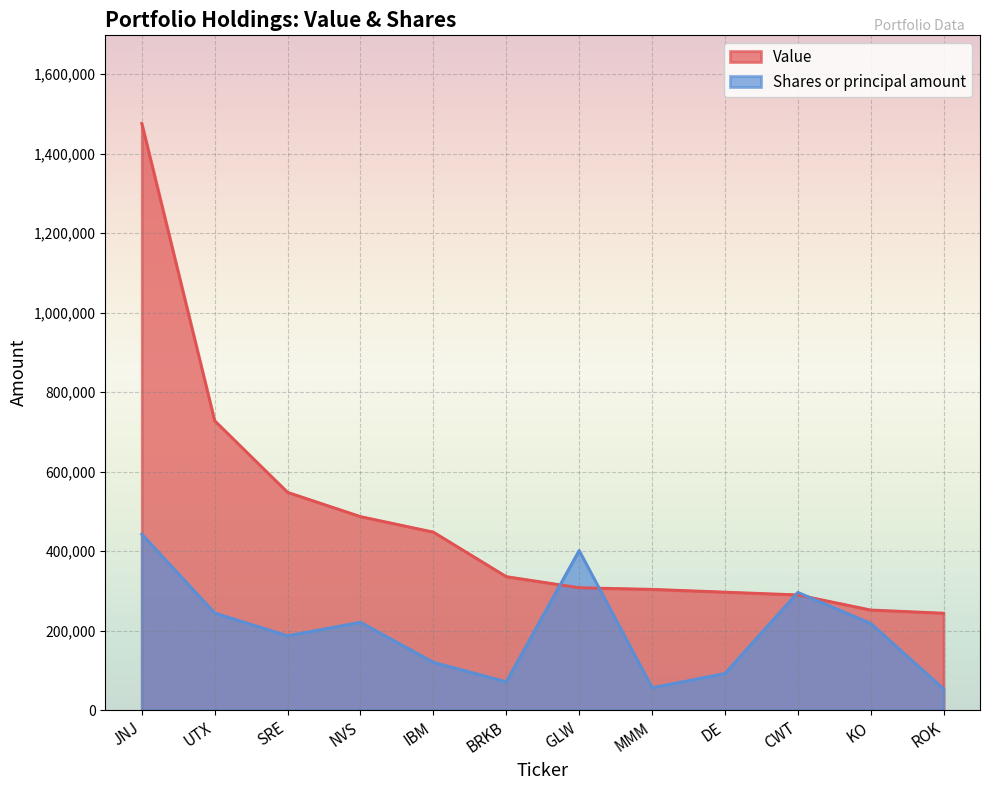

How many intersections are there between Value and Shares or principal amount?

4